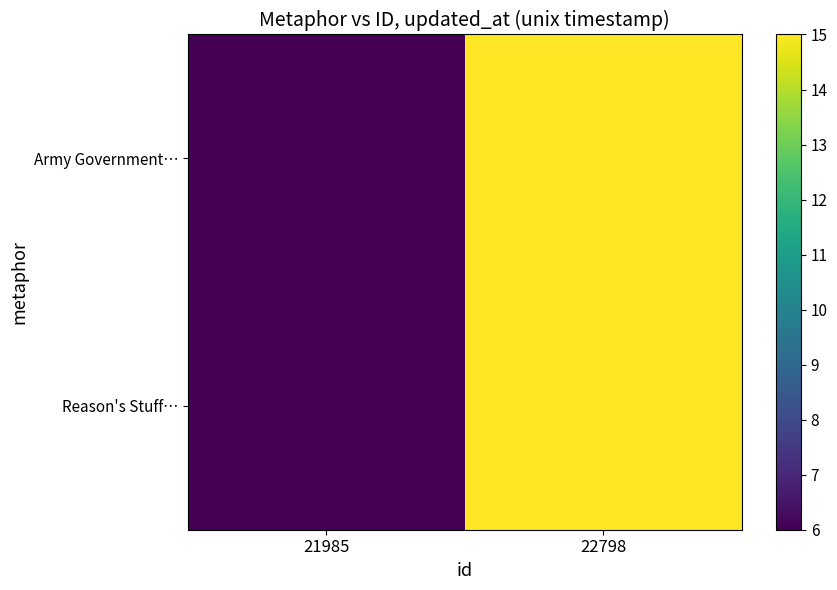

Which category has the lowest value across all series?

21985